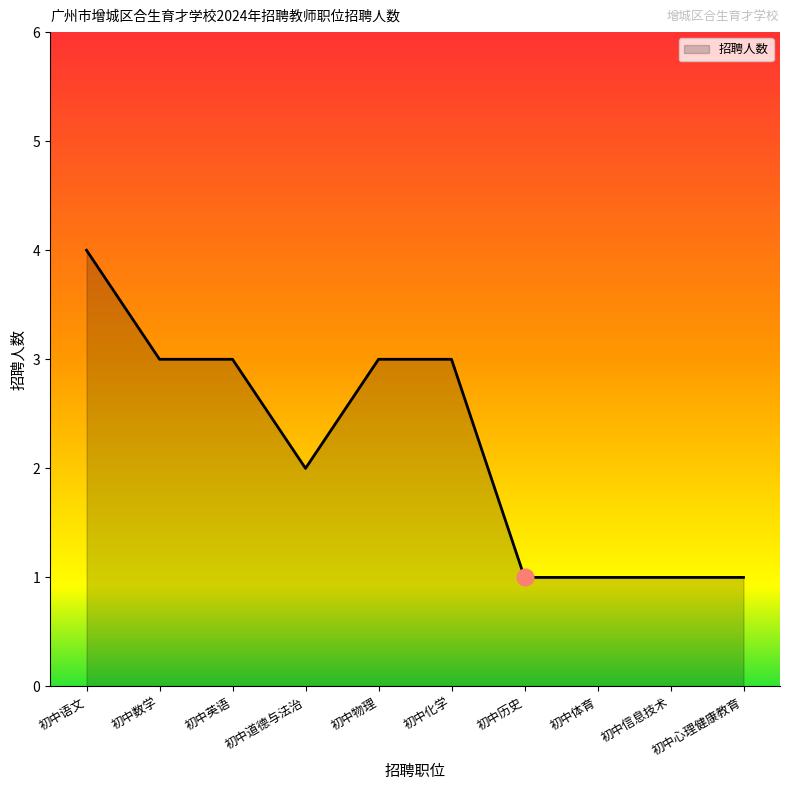

What position from the left is 初中数学?

2